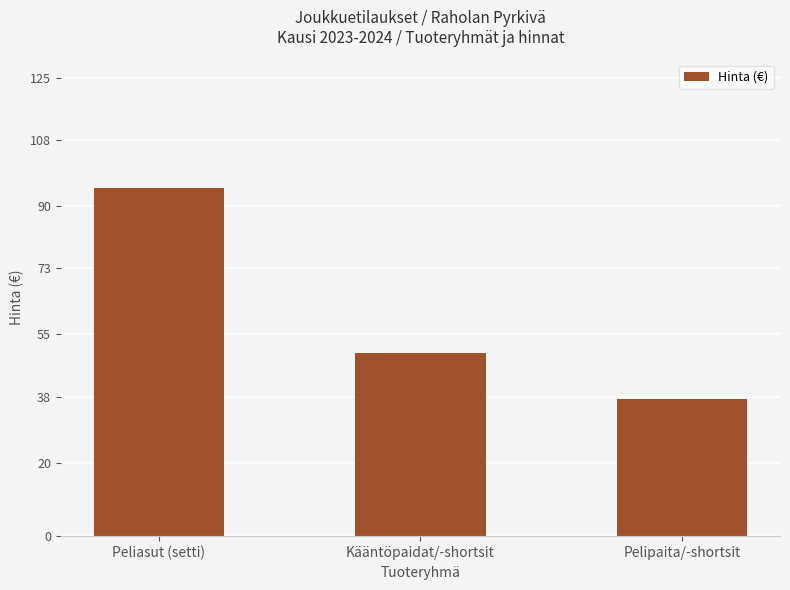

Rank the categories by value from highest to lowest.

Peliasut (setti), Kääntöpaidat/-shortsit, Pelipaita/-shortsit